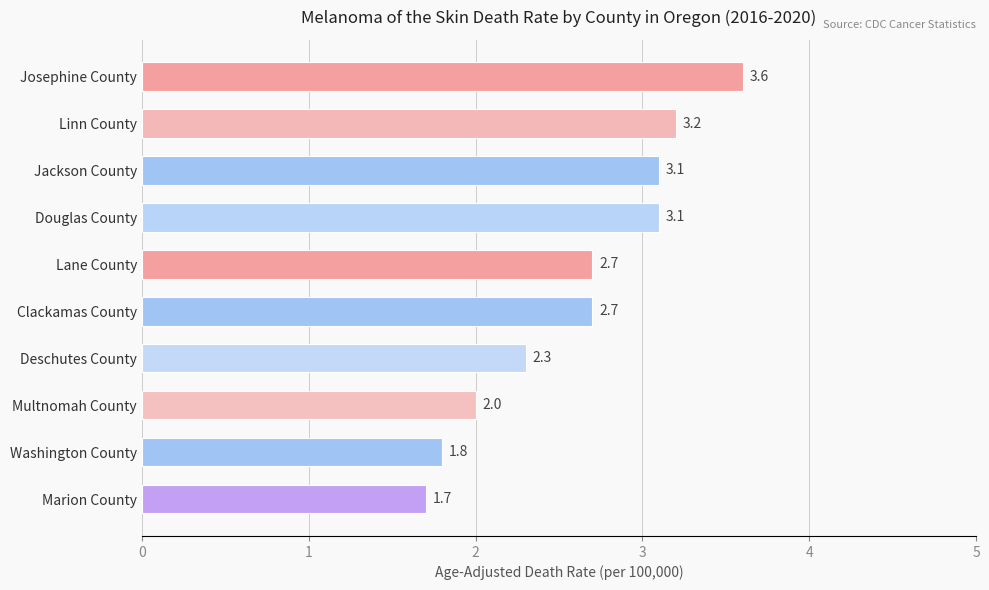

Reading top to bottom, what are all the values shown in this chart?

Josephine County=3.6	Linn County=3.2	Jackson County=3.1	Douglas County=3.1	Lane County=2.7	Clackamas County=2.7	Deschutes County=2.3	Multnomah County=2.0	Washington County=1.8	Marion County=1.7